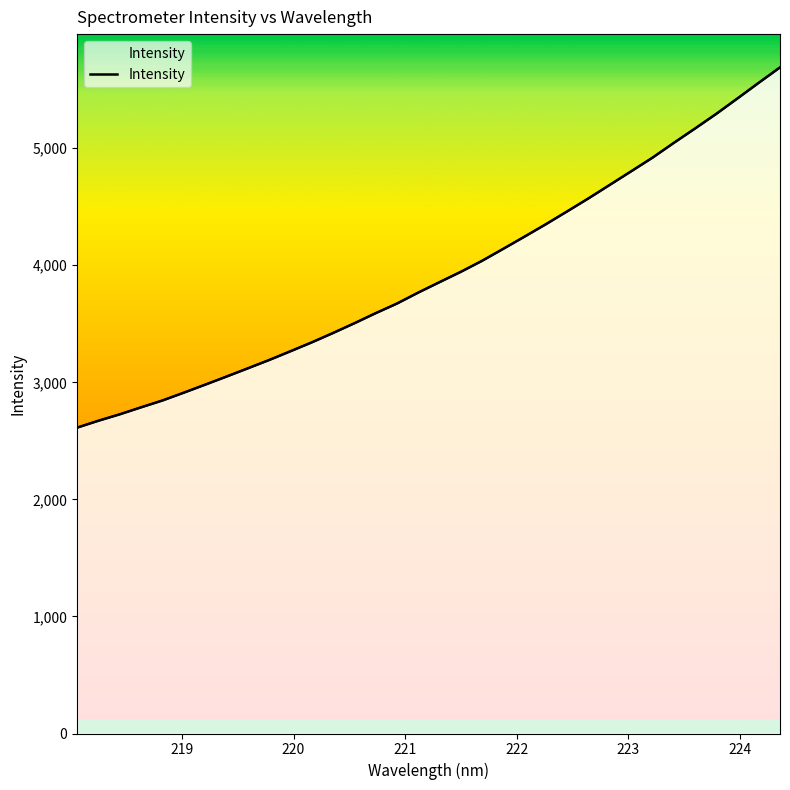

How many lines are shown in the chart?

1